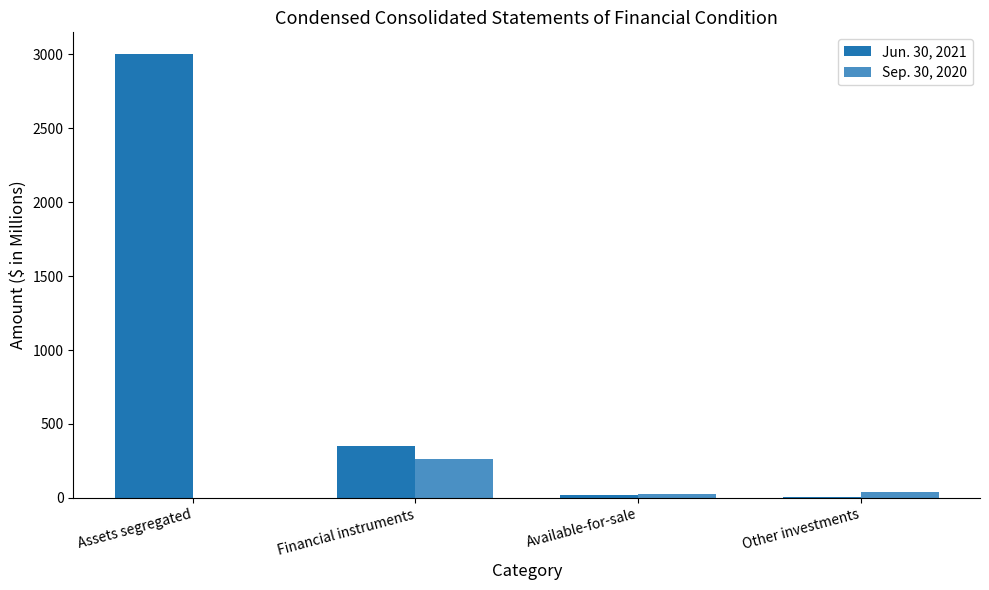

Reading left to right, transcribe all the data shown in this chart.

Jun. 30, 2021: Assets segregated=3000	Financial instruments=352	Available-for-sale=21	Other investments=6
Sep. 30, 2020: Assets segregated=0	Financial instruments=265	Available-for-sale=23	Other investments=37